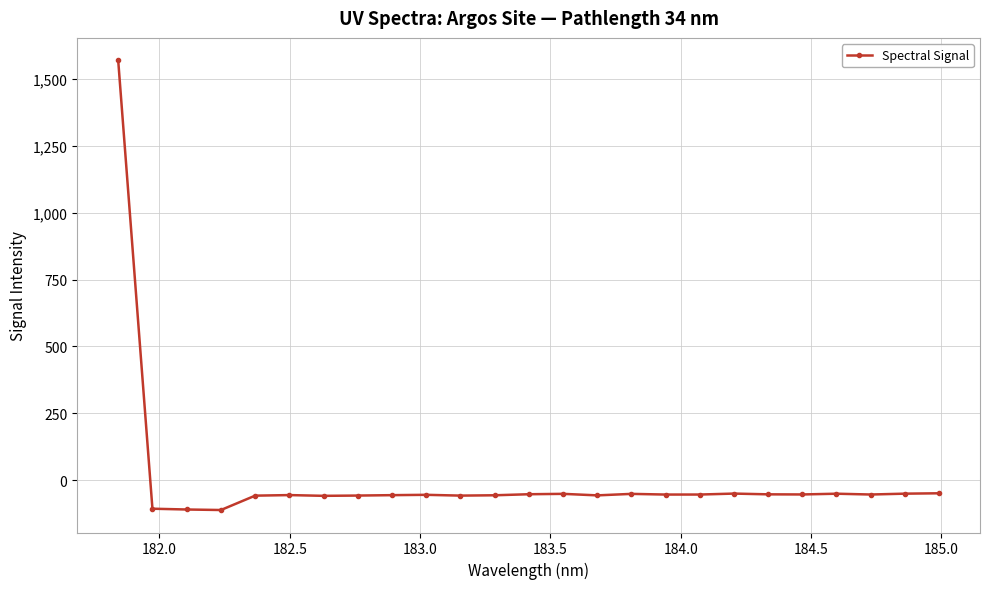

What is the minimum value shown in the chart?

-111.6